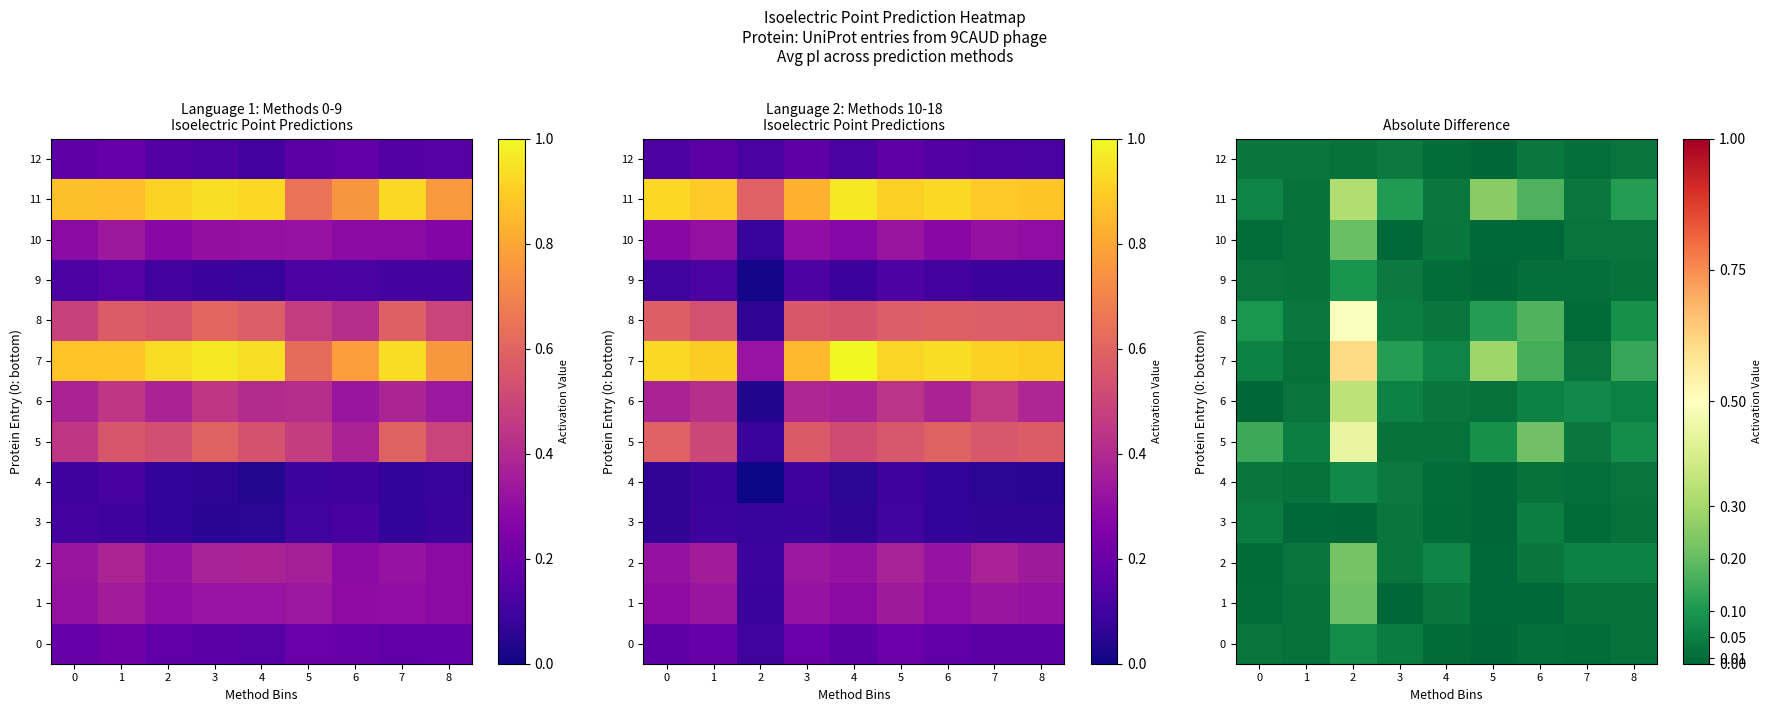

Between 5 and 8, which series saw the biggest shift?

7